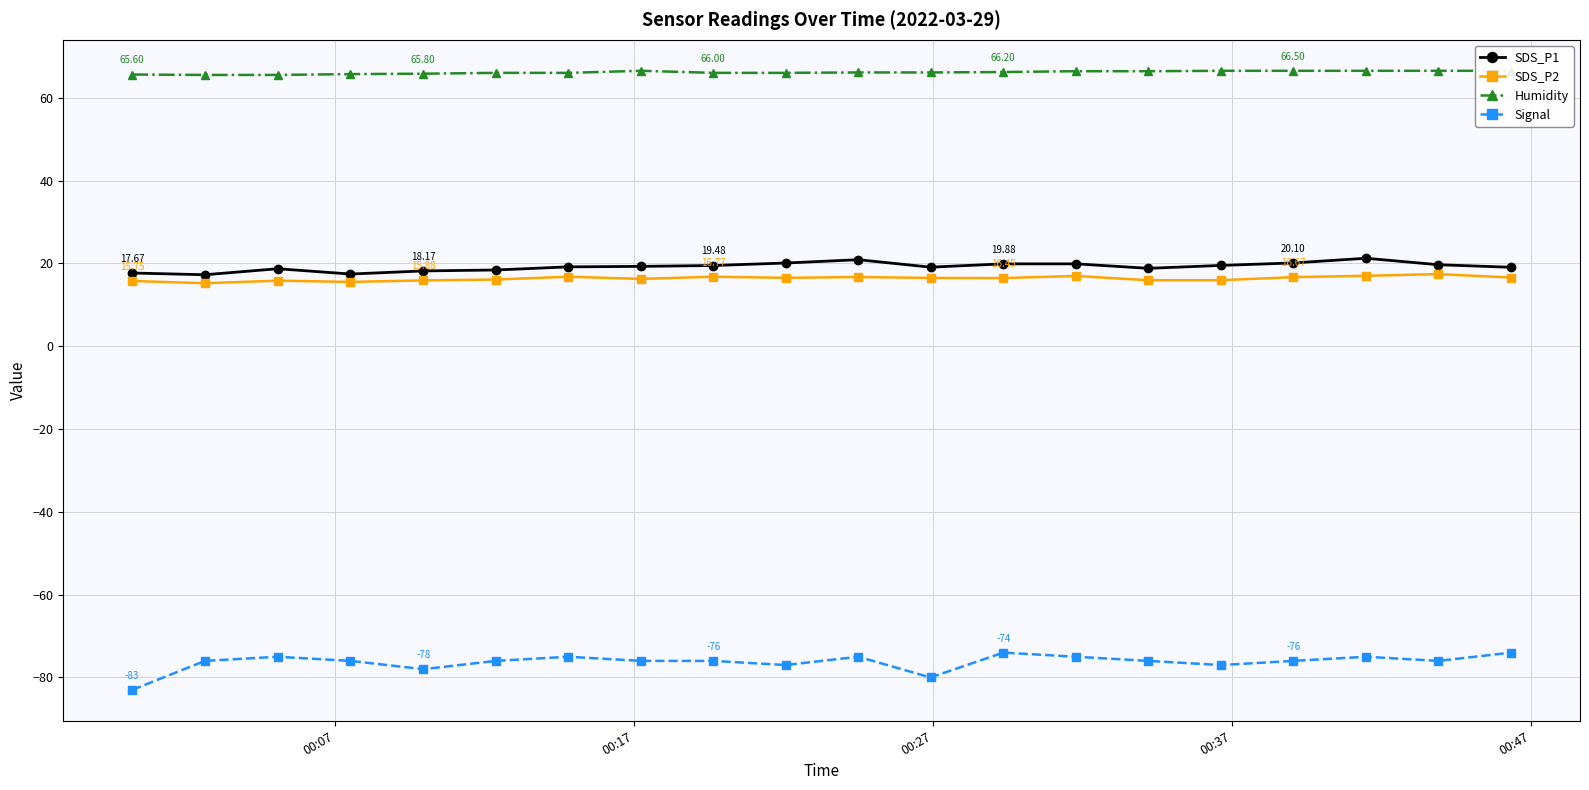

What is the difference between the maximum and second lowest values in the SDS_P1 series?

3.8